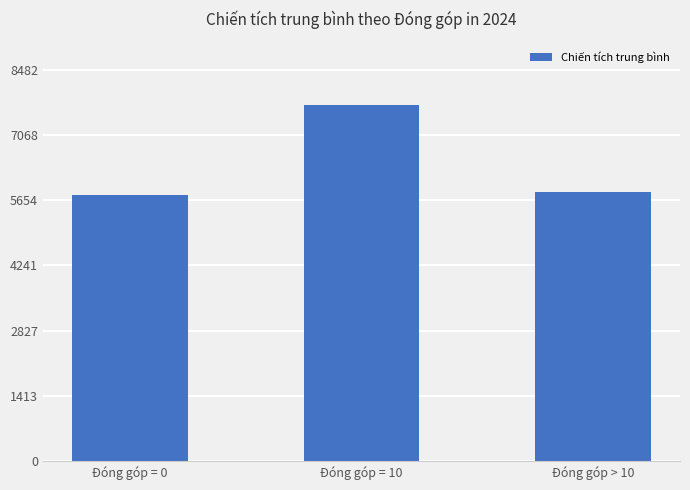

What is the label of the 2nd bar from the left?

Đóng góp = 10